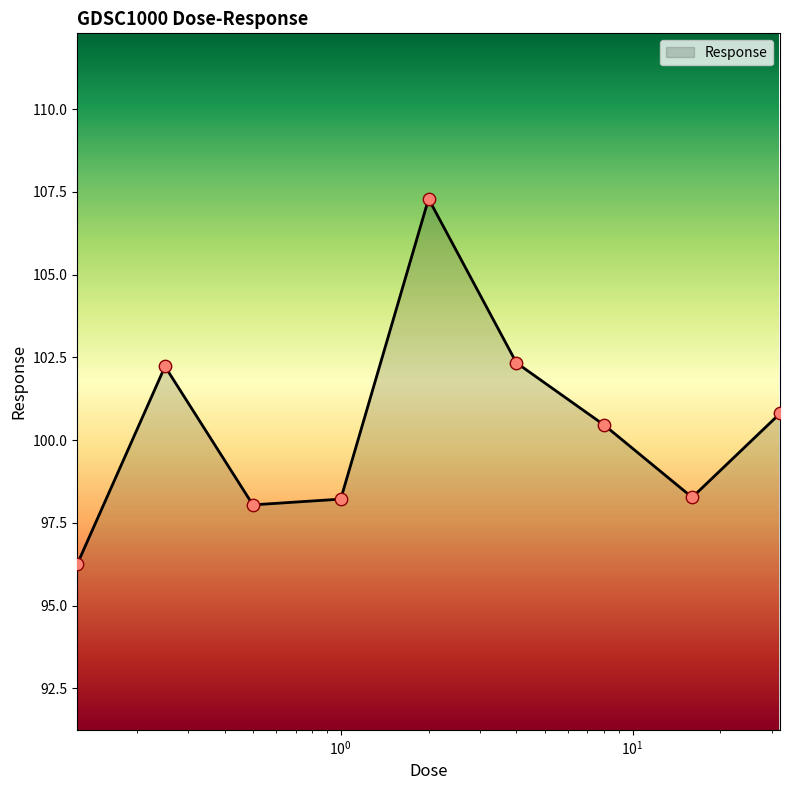

What is the smallest value displayed?

96.2